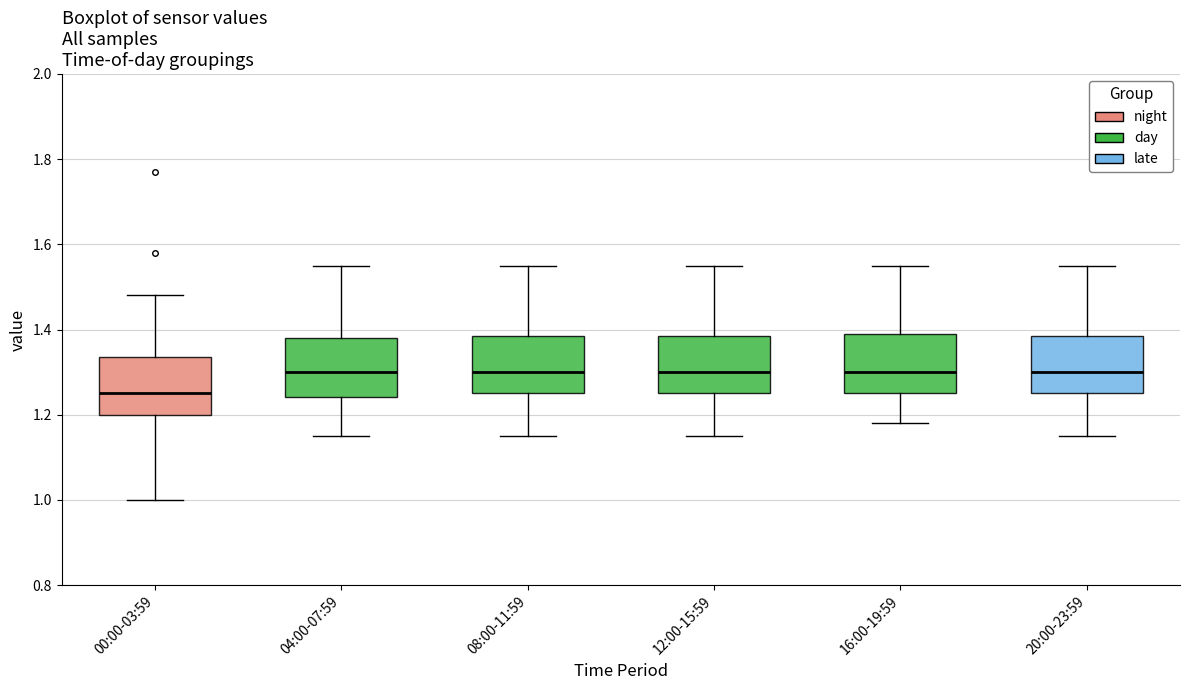

Reading left to right, read every box against the y-axis: the position of its median line, the range the box covers, and the ends of its whiskers. The values are not printed on the chart, so give them approximately, as read against the axis.

00:00-03:59: median 1.26, box 1.20 to 1.34, whiskers 1.00 to 1.48
04:00-07:59: median 1.30, box 1.24 to 1.38, whiskers 1.16 to 1.56
08:00-11:59: median 1.30, box 1.26 to 1.38, whiskers 1.16 to 1.56
12:00-15:59: median 1.30, box 1.26 to 1.38, whiskers 1.16 to 1.56
16:00-19:59: median 1.30, box 1.26 to 1.40, whiskers 1.18 to 1.56
20:00-23:59: median 1.30, box 1.26 to 1.38, whiskers 1.16 to 1.56